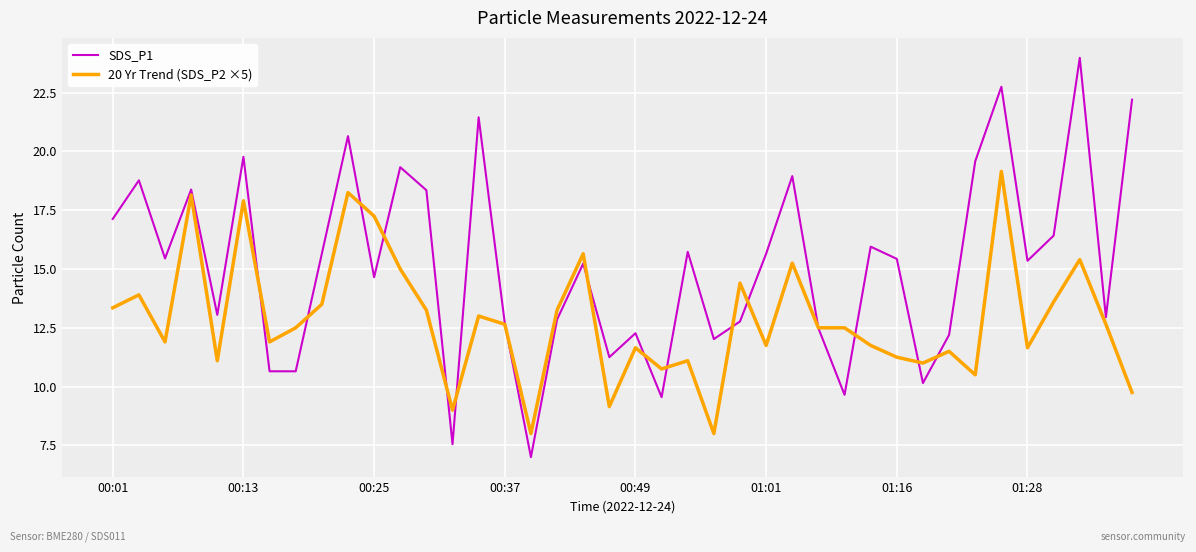

Does the chart have visible grid lines?

Yes